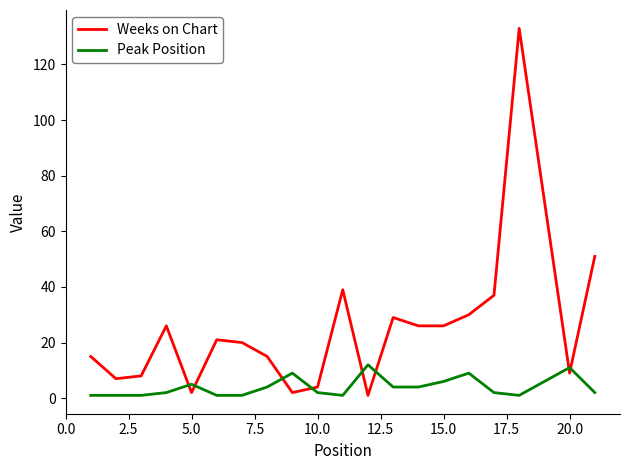

What is the maximum value shown in the chart?

133